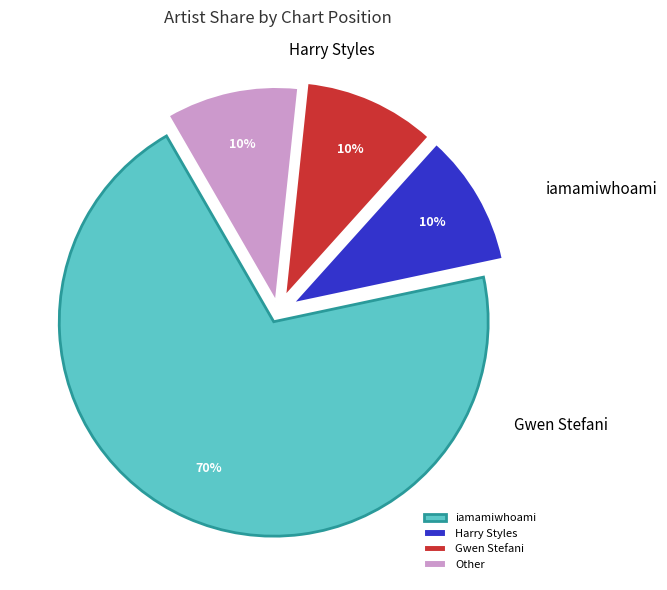

How many segments does this pie chart have?

4